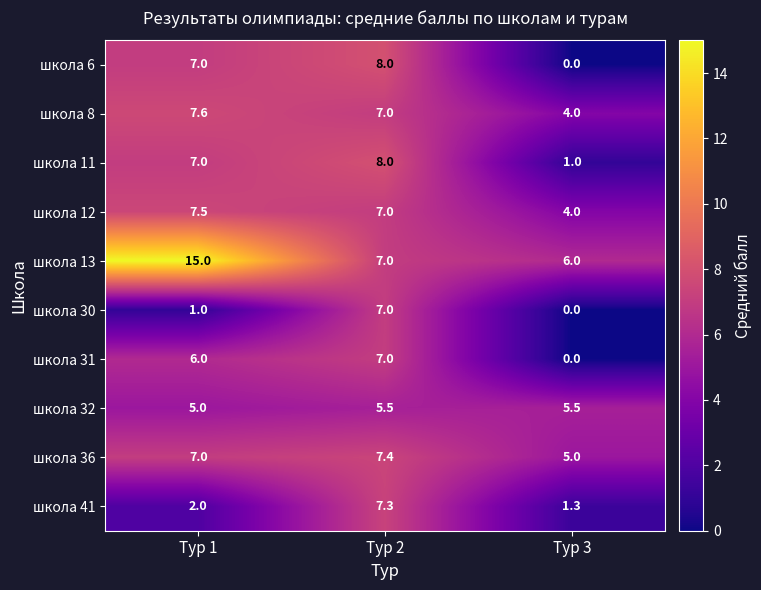

Which series has the largest range (max minus min)?

школа 13